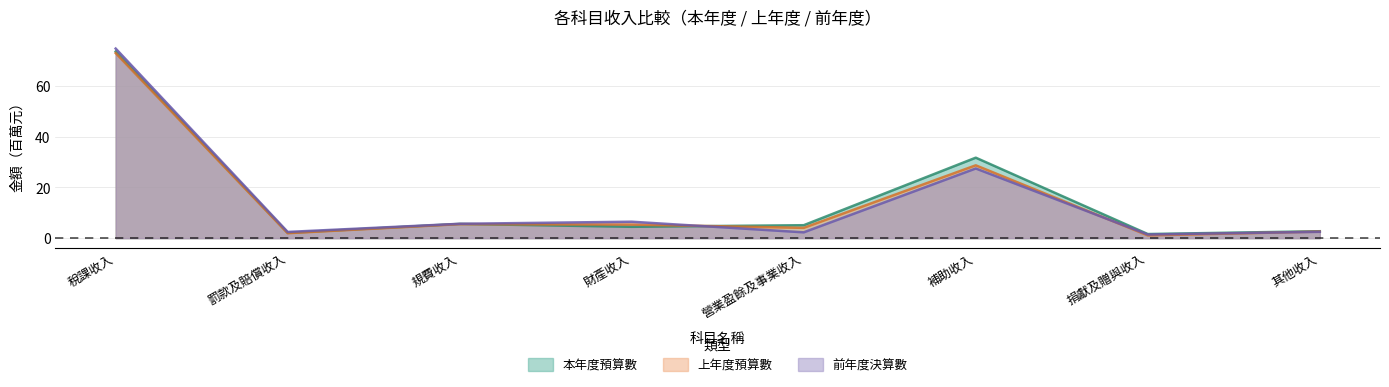

At which category does the chart reach its minimum across all series?

捐獻及贈與收入